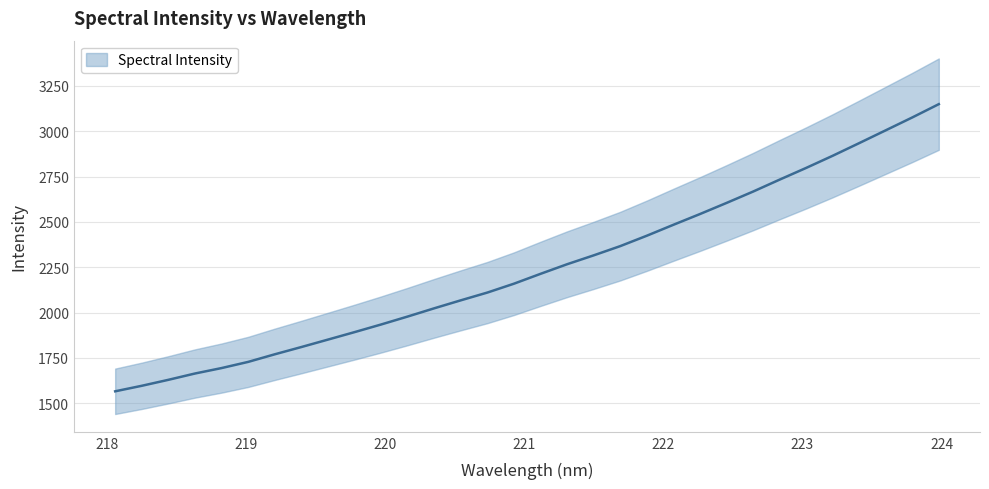

How many data points does each series have?

32